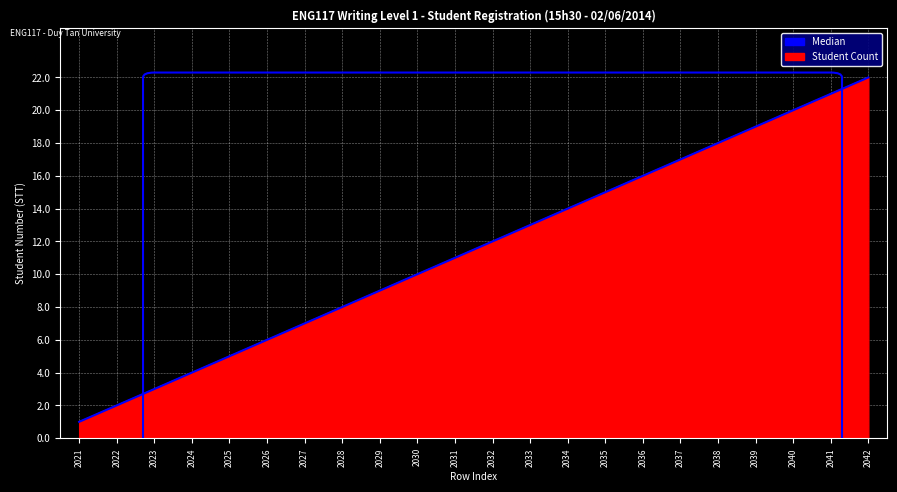

Is it true that the value at 2039 is 6?

False